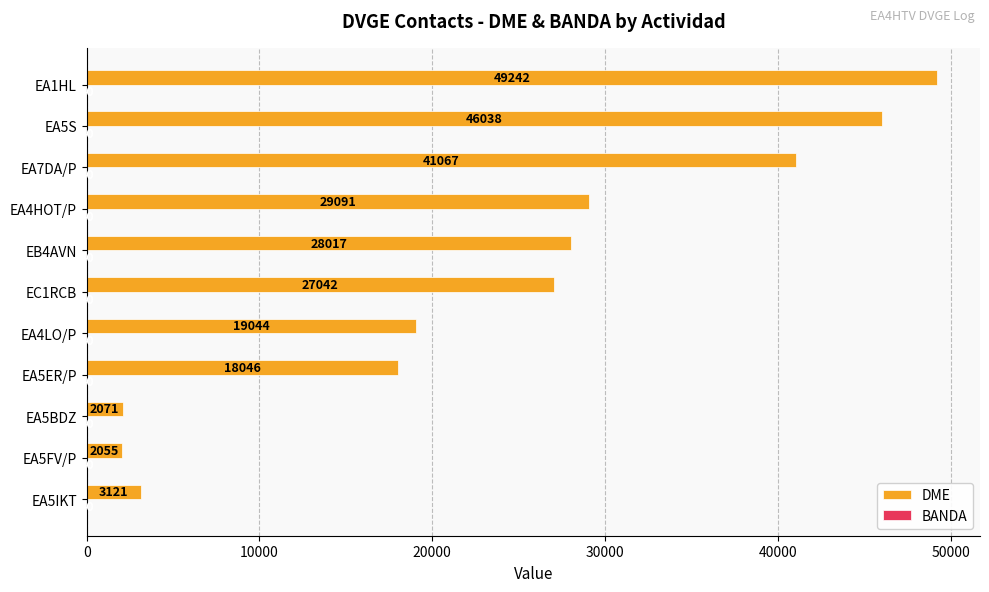

How many series are shown in this chart?

2